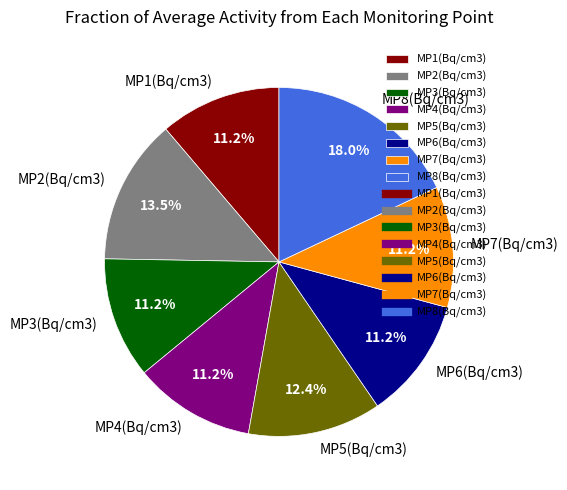

Count the number of slices in the pie.

8